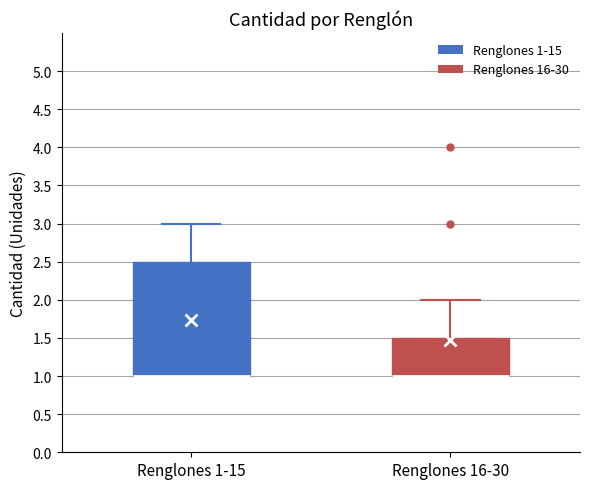

Where is the lower edge of the box for Renglones 1-15 on the y-axis? The values are not printed on the chart, so give them approximately, as read against the axis.

1.0